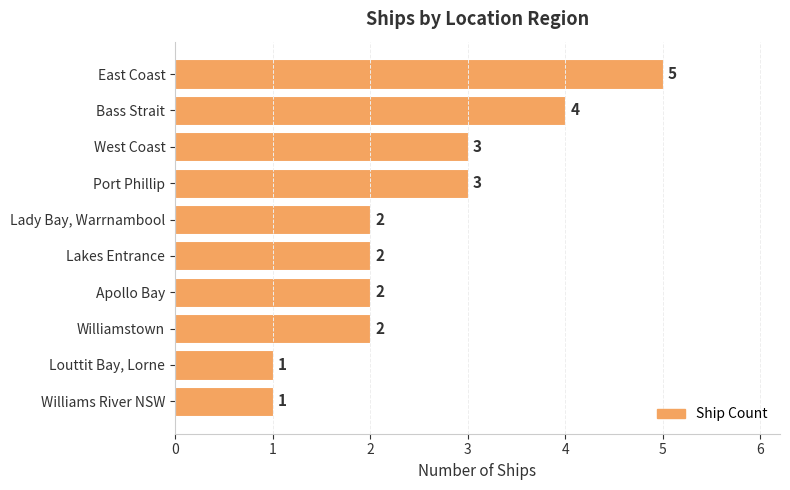

What position from the top is Williams River NSW?

10